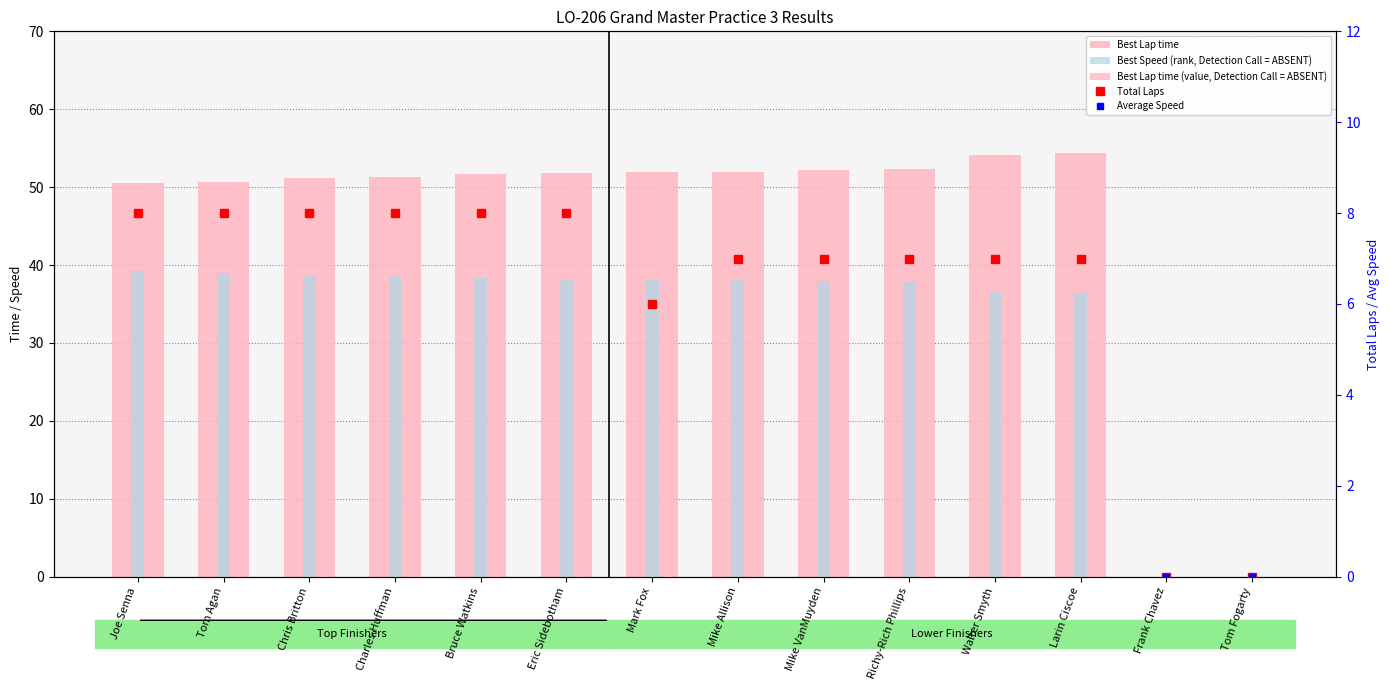

At which category is the sum across all series the highest?

Eric Sidebotham